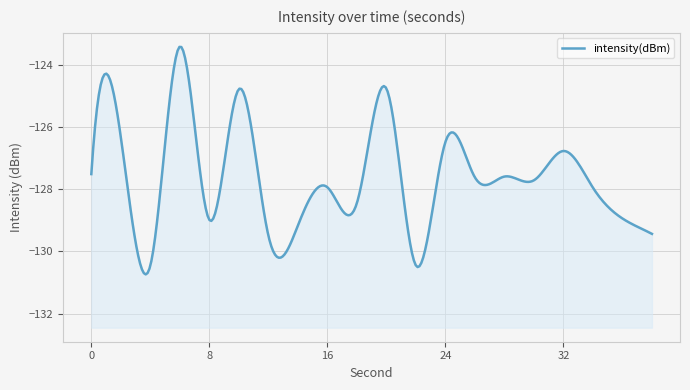

True or false: the data shows -128.4 at 18.

True